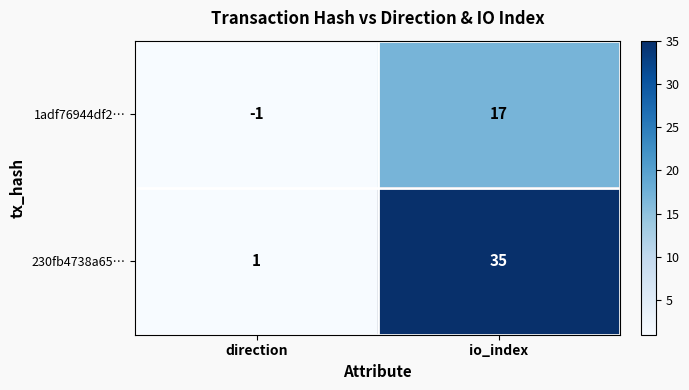

True or false: 1adf76944df2… has a value of 8 at io_index.

False